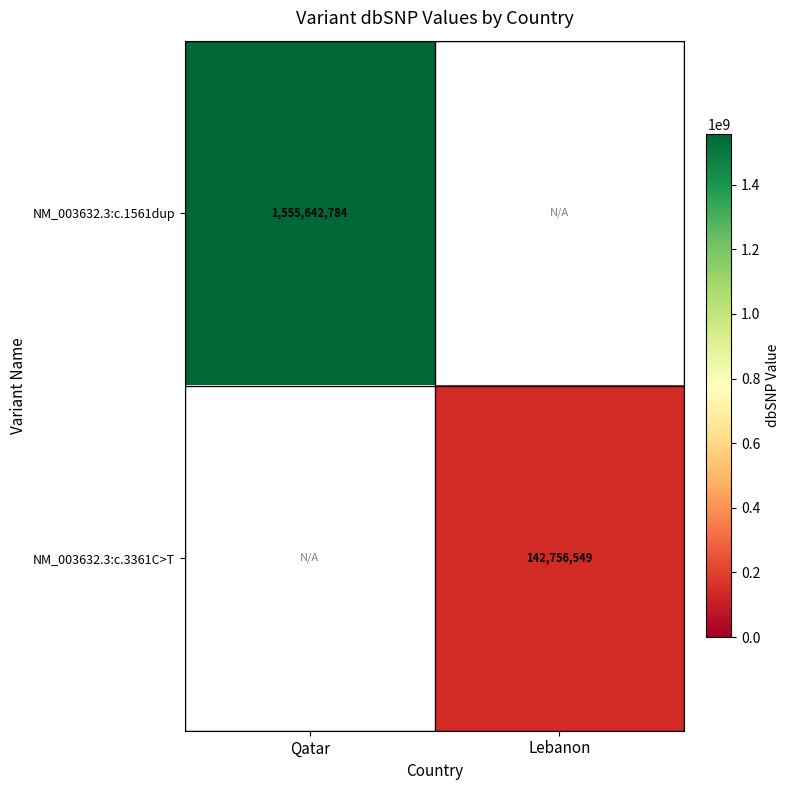

What is the greatest value displayed?

1555642784.0